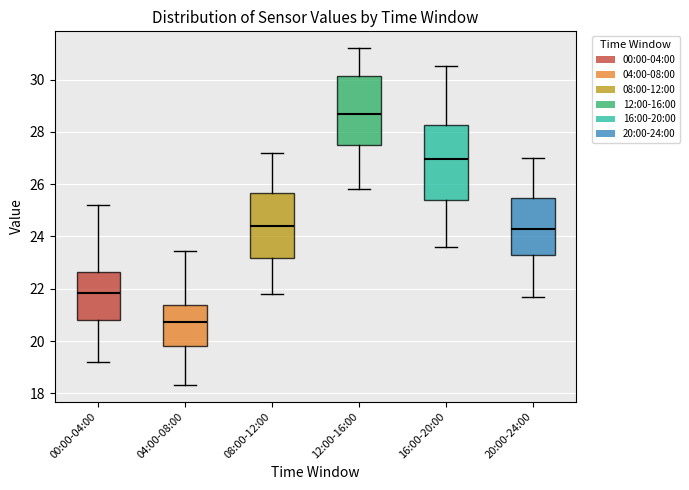

Reading left to right, read every box against the y-axis: the position of its median line, the range the box covers, and the ends of its whiskers. The values are not printed on the chart, so give them approximately, as read against the axis.

00:00-04:00: median 21.8, box 20.8 to 22.6, whiskers 19.2 to 25.2
04:00-08:00: median 20.8, box 19.8 to 21.4, whiskers 18.4 to 23.4
08:00-12:00: median 24.4, box 23.2 to 25.6, whiskers 21.8 to 27.2
12:00-16:00: median 28.8, box 27.6 to 30.2, whiskers 25.8 to 31.2
16:00-20:00: median 27.0, box 25.4 to 28.2, whiskers 23.6 to 30.6
20:00-24:00: median 24.4, box 23.2 to 25.4, whiskers 21.8 to 27.0